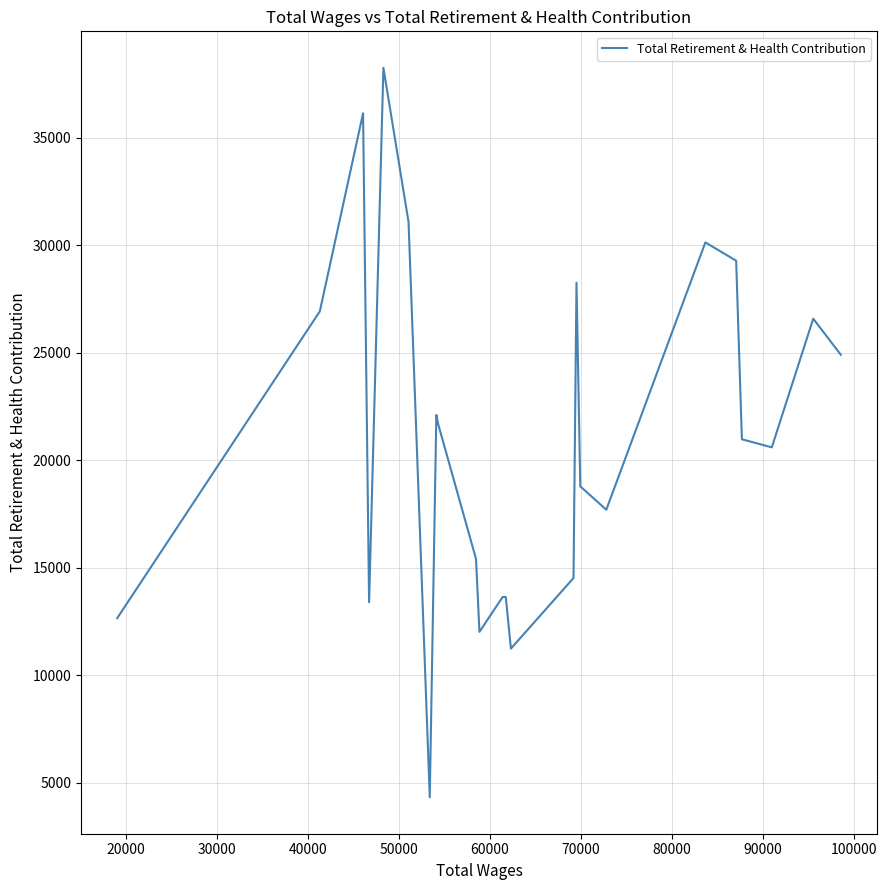

What is the difference between the maximum and minimum values?

33938.7